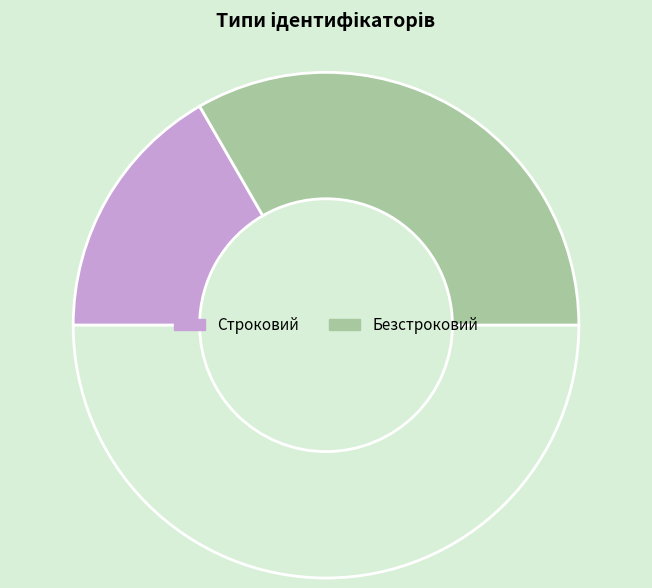

Which slice is the smallest?

Строковий